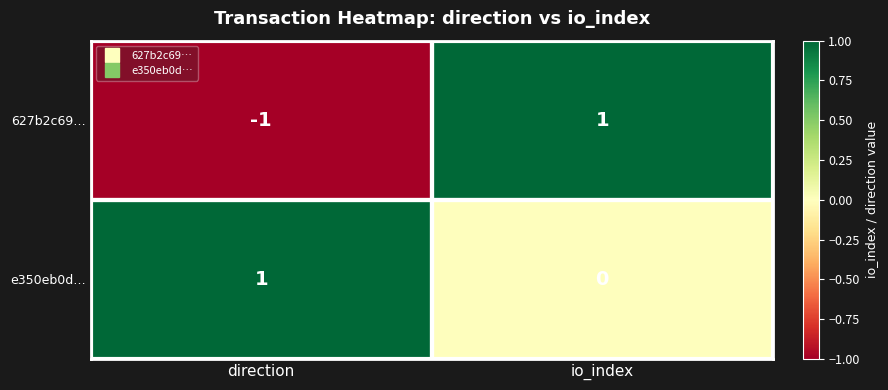

Which series has the largest total across all categories?

e350eb0d…